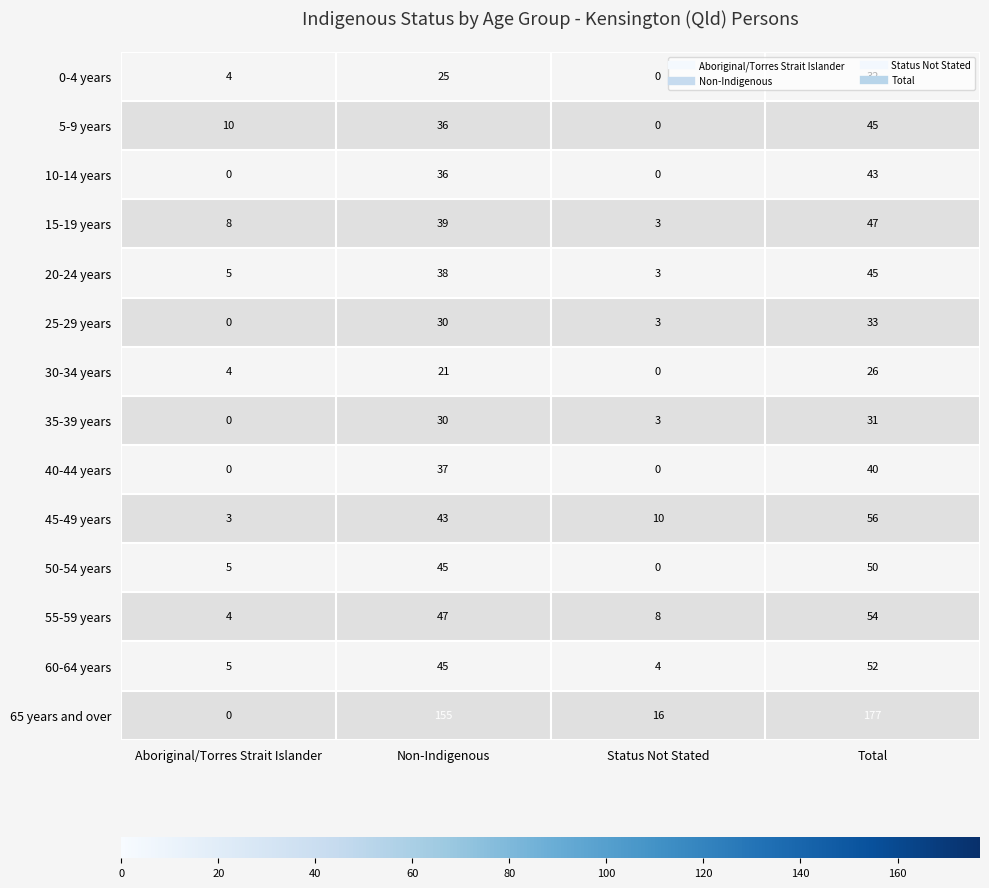

What is the difference between the maximum and minimum values in the 65 years and over series?

177